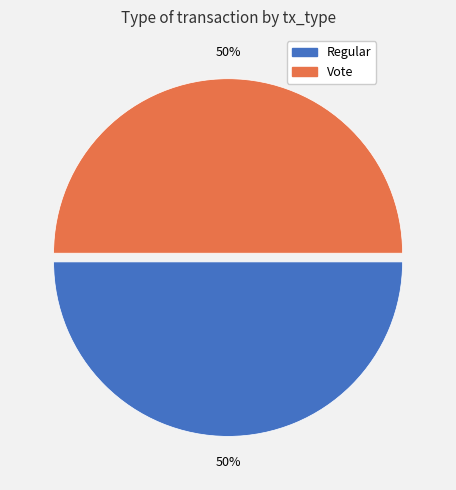

To the nearest percent, what is the combined percentage of Vote and Regular?

100%